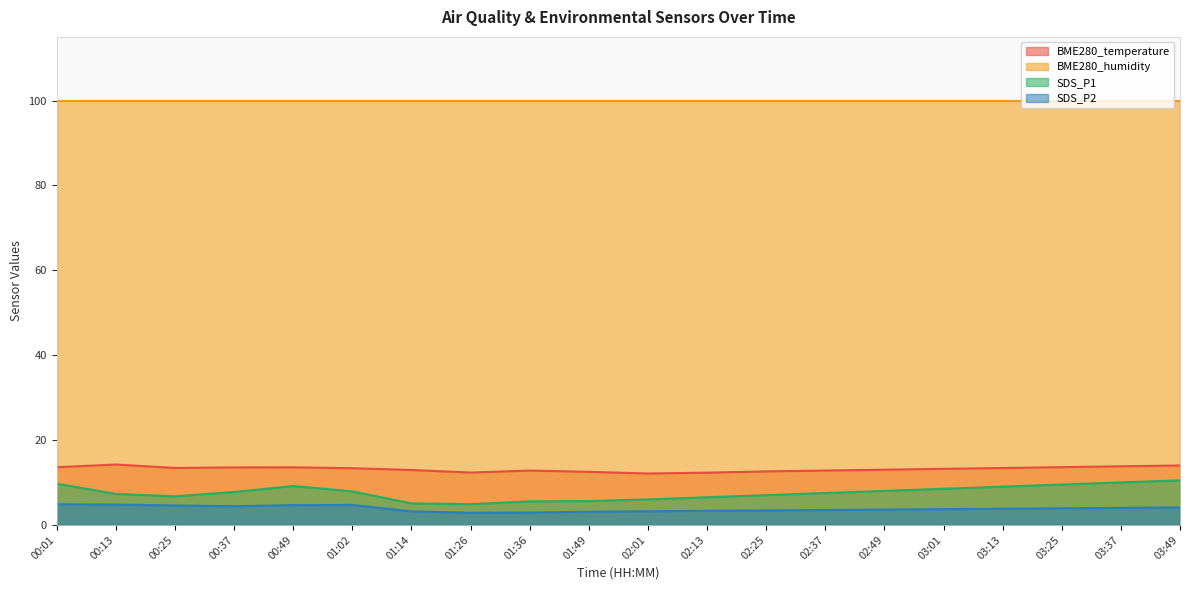

Is the value of BME280_temperature at 01:26 greater than the value of SDS_P1 at 00:25?

Yes